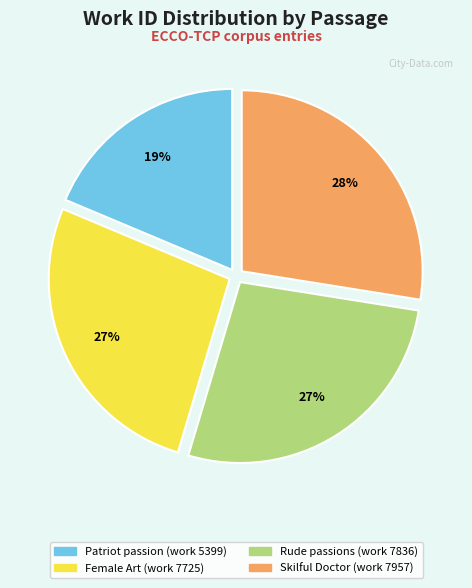

Does Female Art (work 7725) account for over 50% of the chart?

No